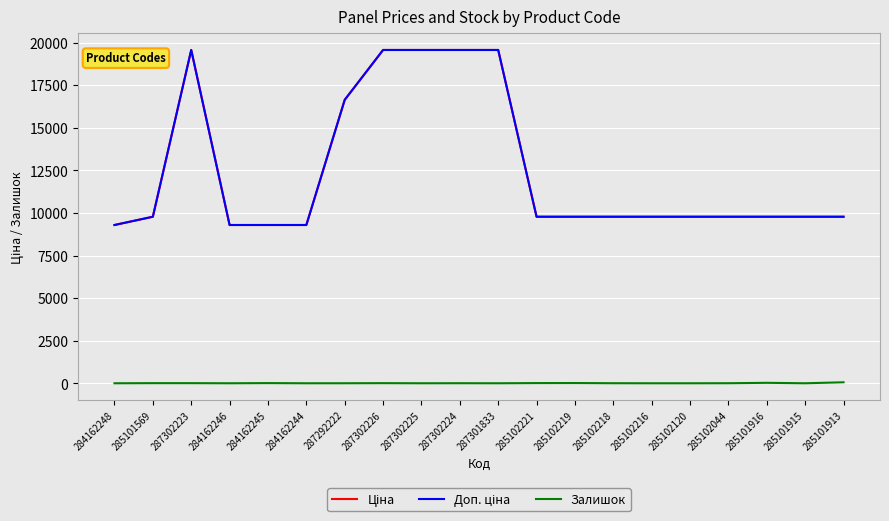

Does the chart display data point markers on the line(s)?

No